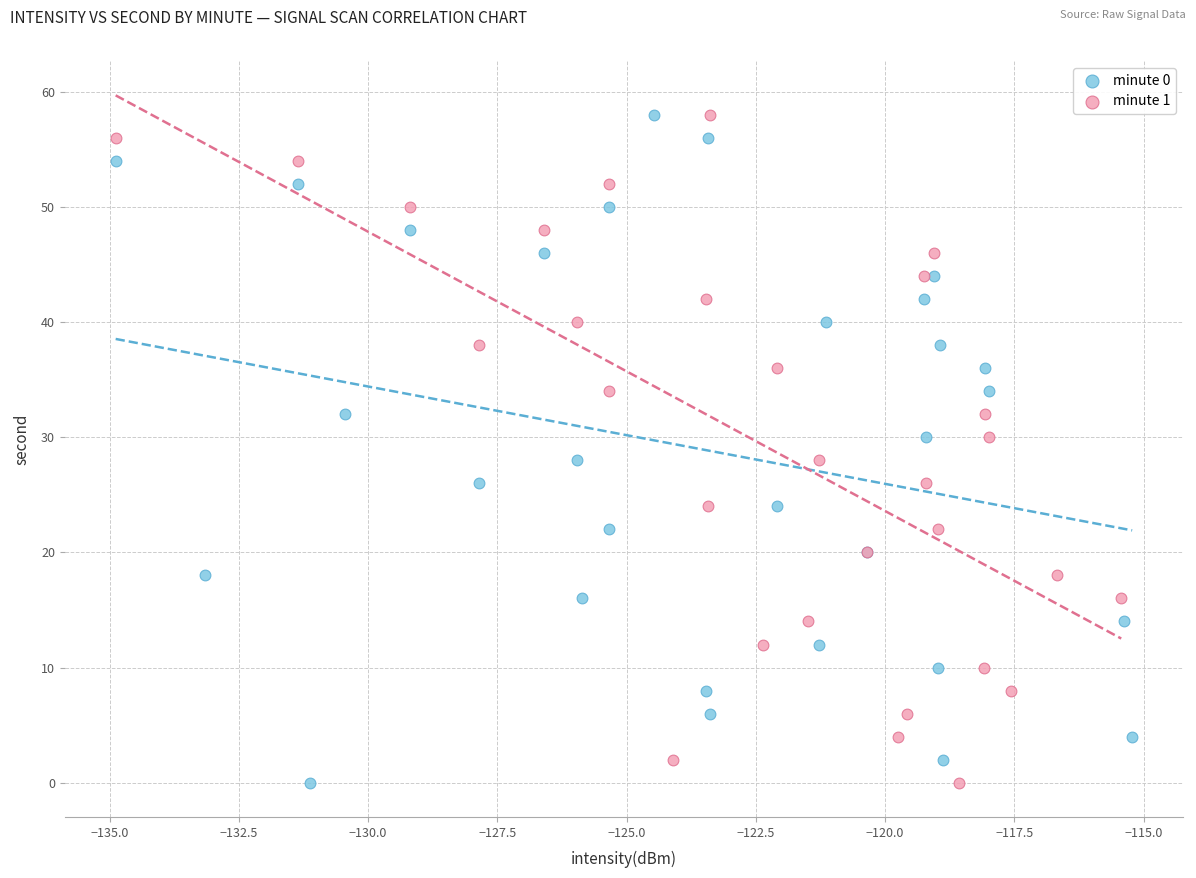

What are all the series names shown in the legend?

minute 0, minute 1